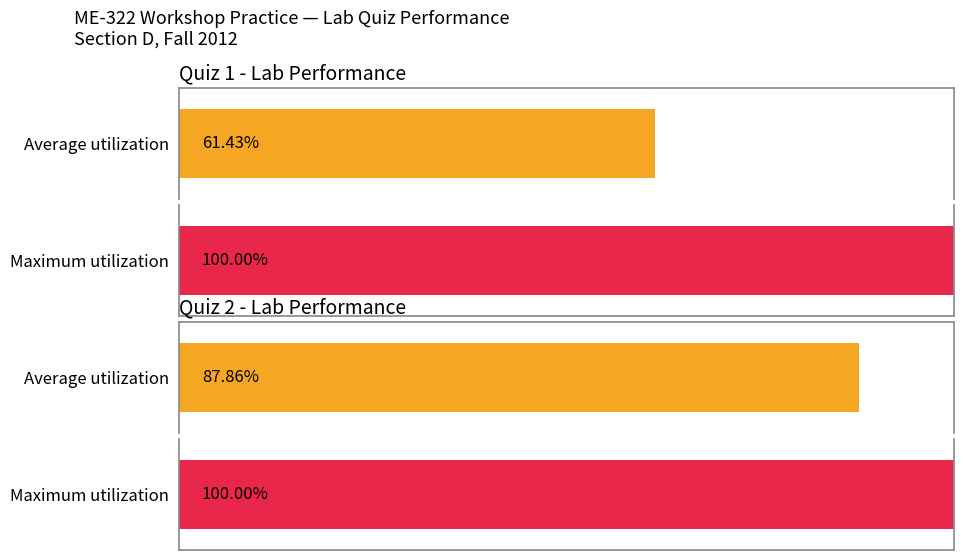

Are the bars horizontal?

Yes